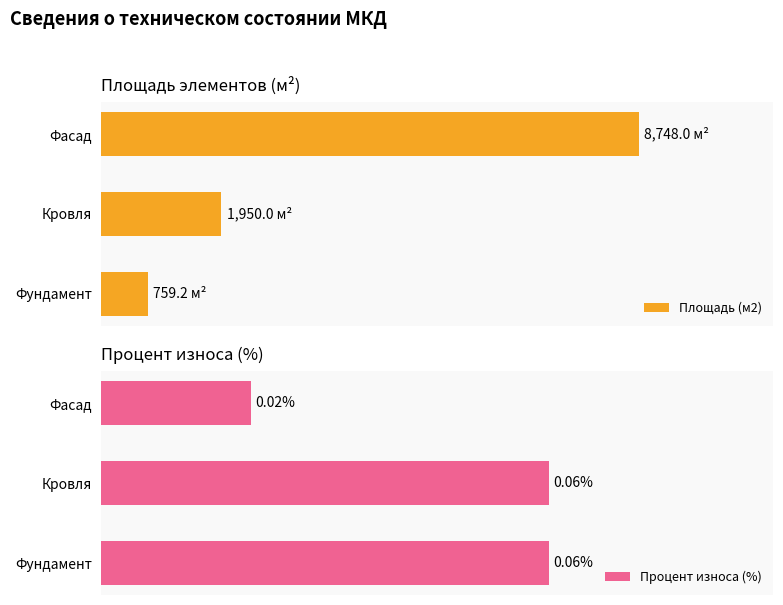

What is the value of the Площадь (м2) bar at the 2nd from the left?

1950.0